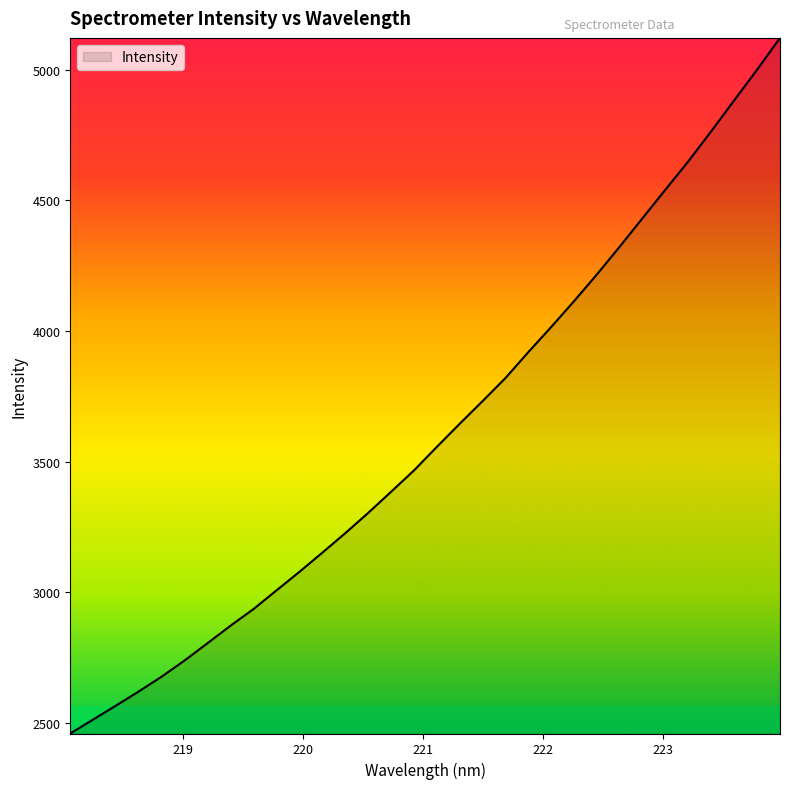

What is the maximum value shown in the chart?

5121.6